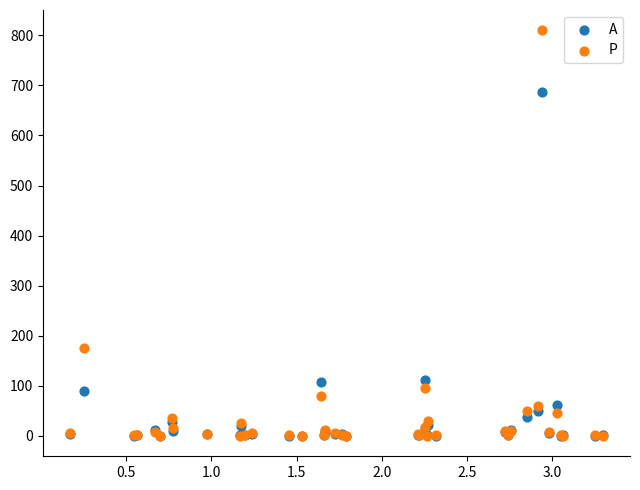

Which series contains the highest Y value?

P